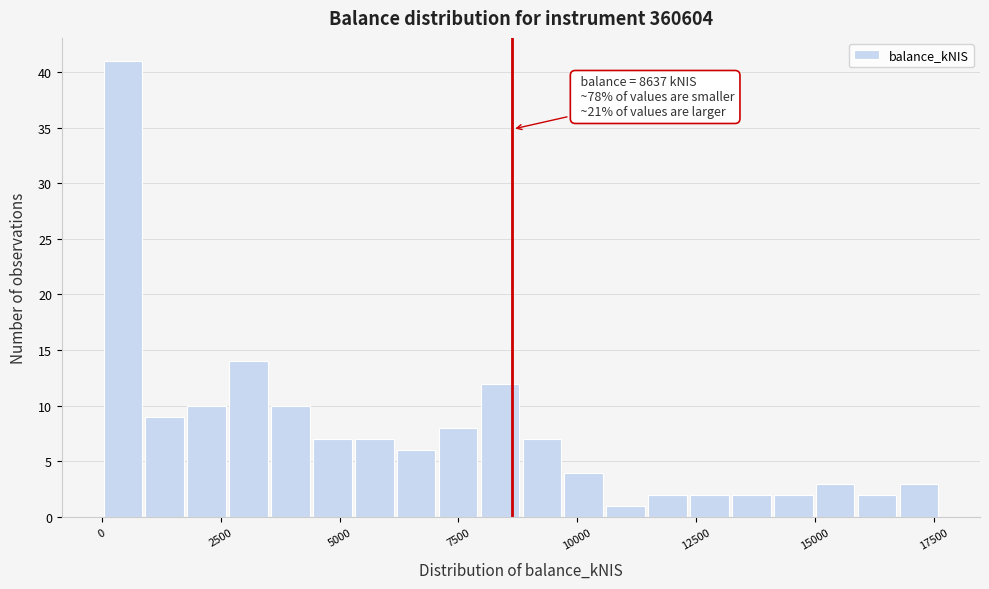

Read against the x-axis, roughly where is the centre of the tallest bar?

500